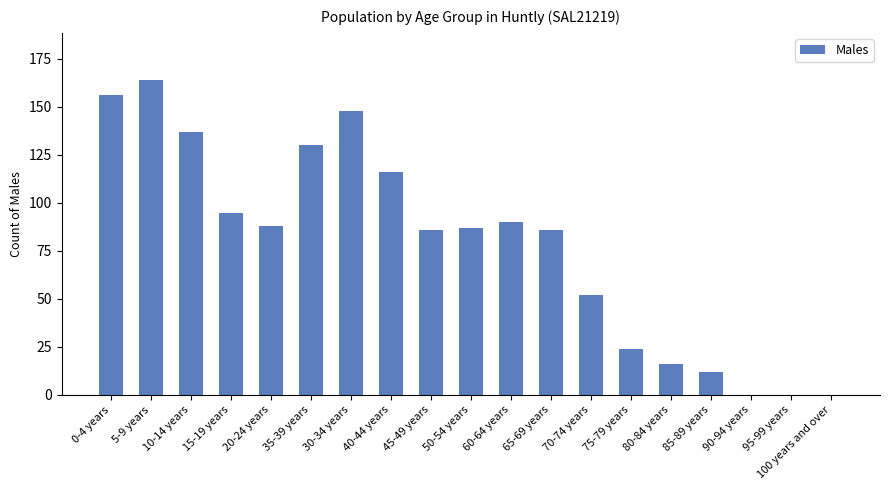

How many distinct data groups are displayed?

1